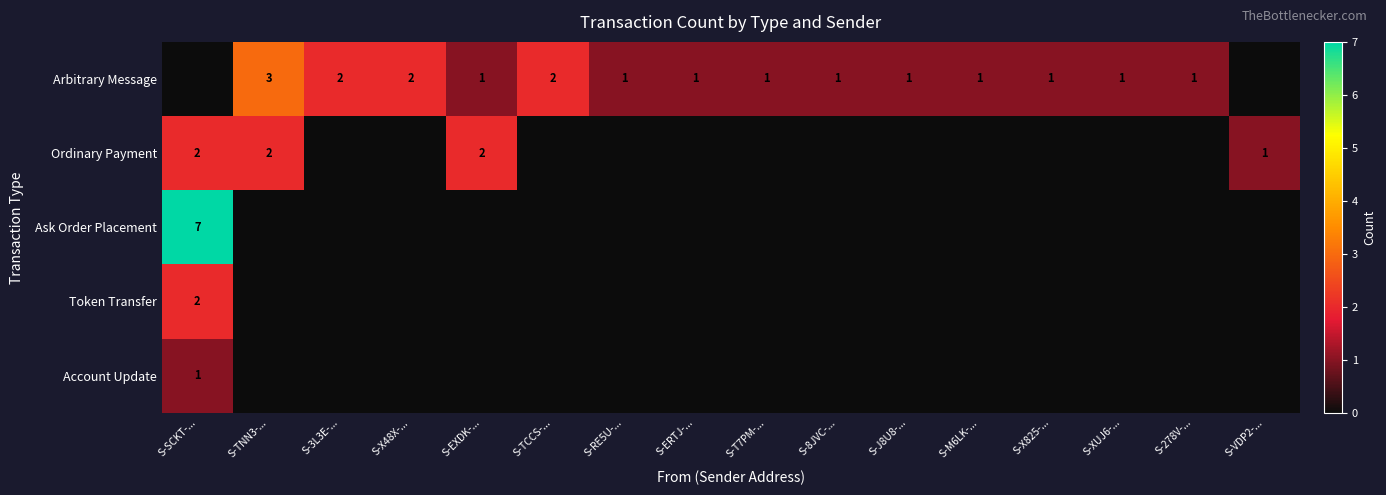

The Arbitrary Message series shows 1 at S-TCCS-.... True or false?

False